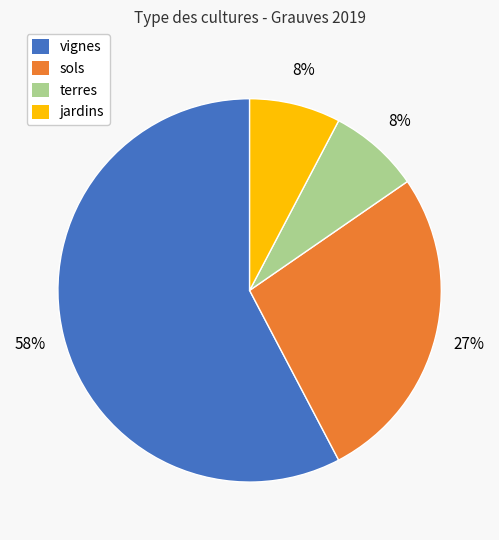

Is there any slice that represents more than half of the pie?

Yes